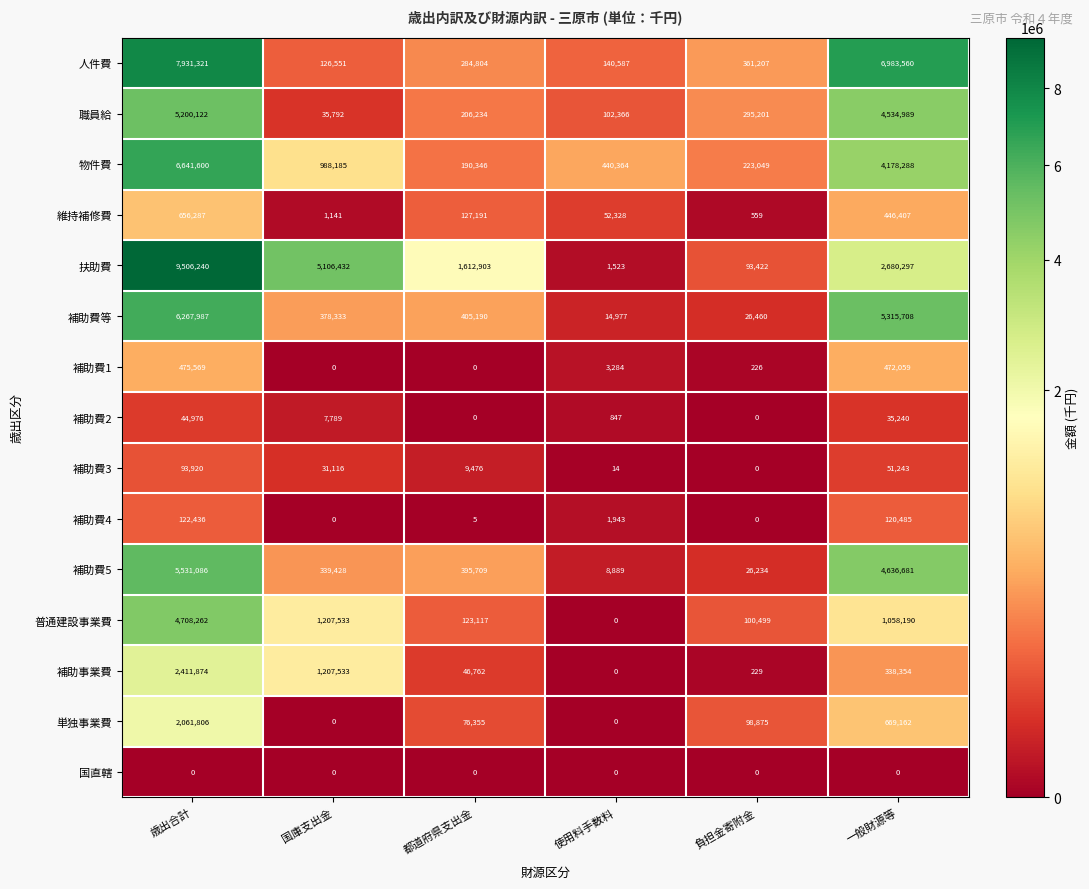

How many values in the 補助費5 series are below 395709?

3